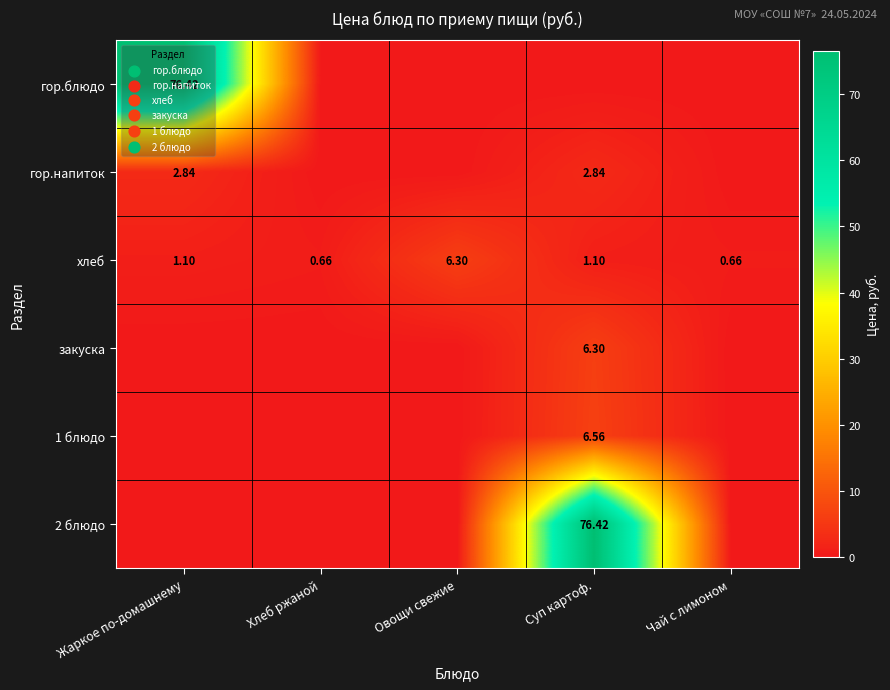

At which label does хлеб first exceed 1?

Жаркое по-домашнему